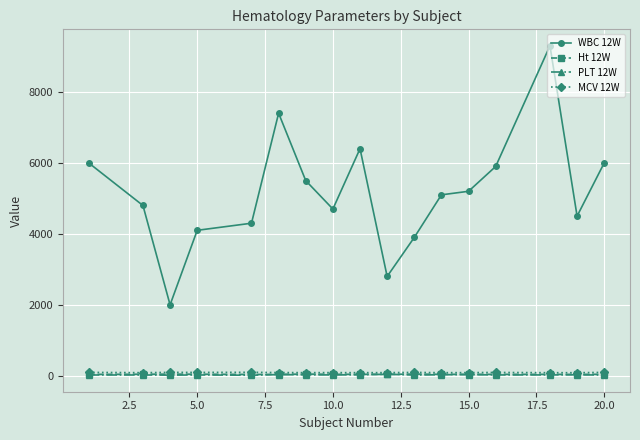

Which series has the largest total across all categories?

WBC 12W